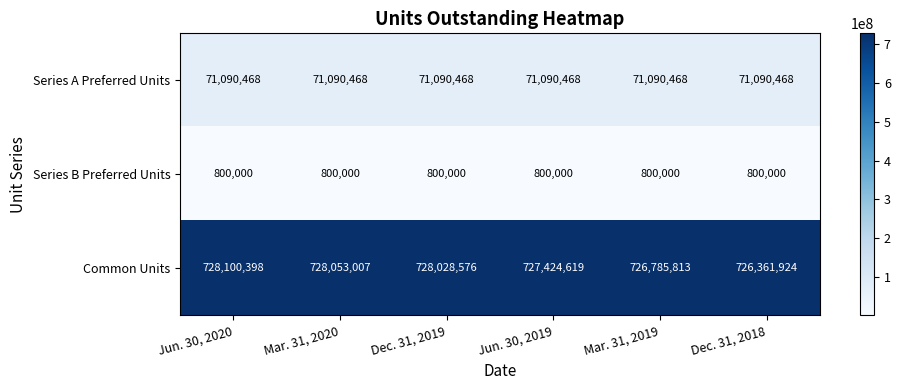

What is the highest value of the Common Units series?

728100398